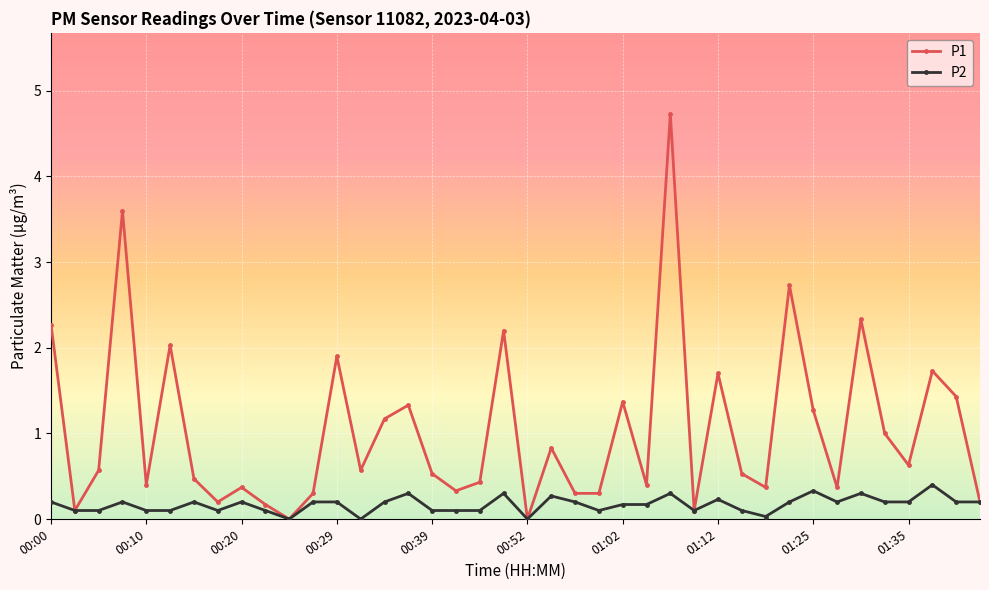

What is the value of the P1 point at the 16th from the left?

1.3